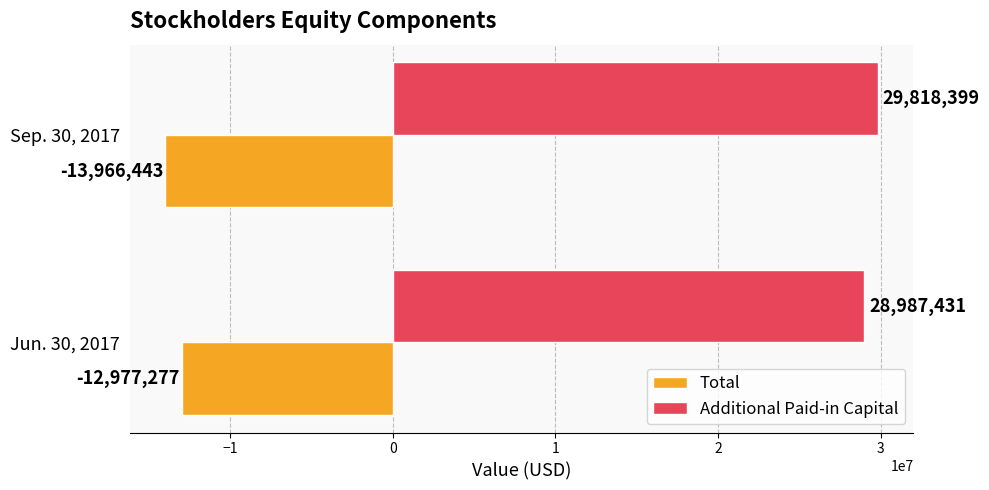

What is the smallest value displayed?

-13966443